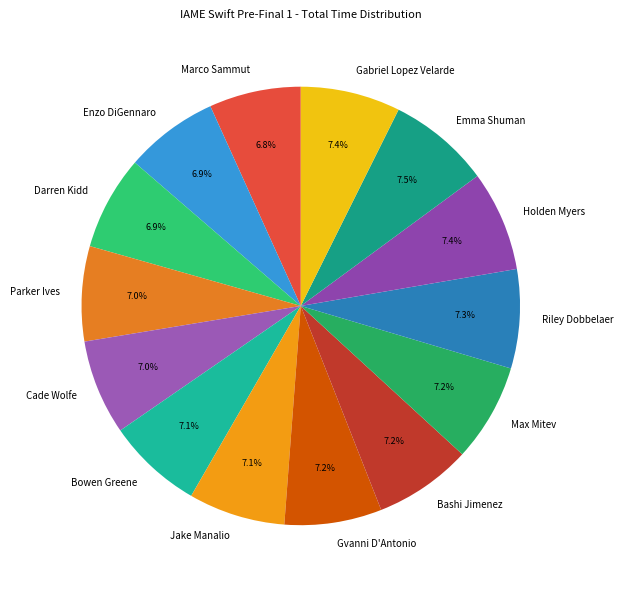

Approximately how many times larger is the value at Holden Myers compared to Emma Shuman?

1.0